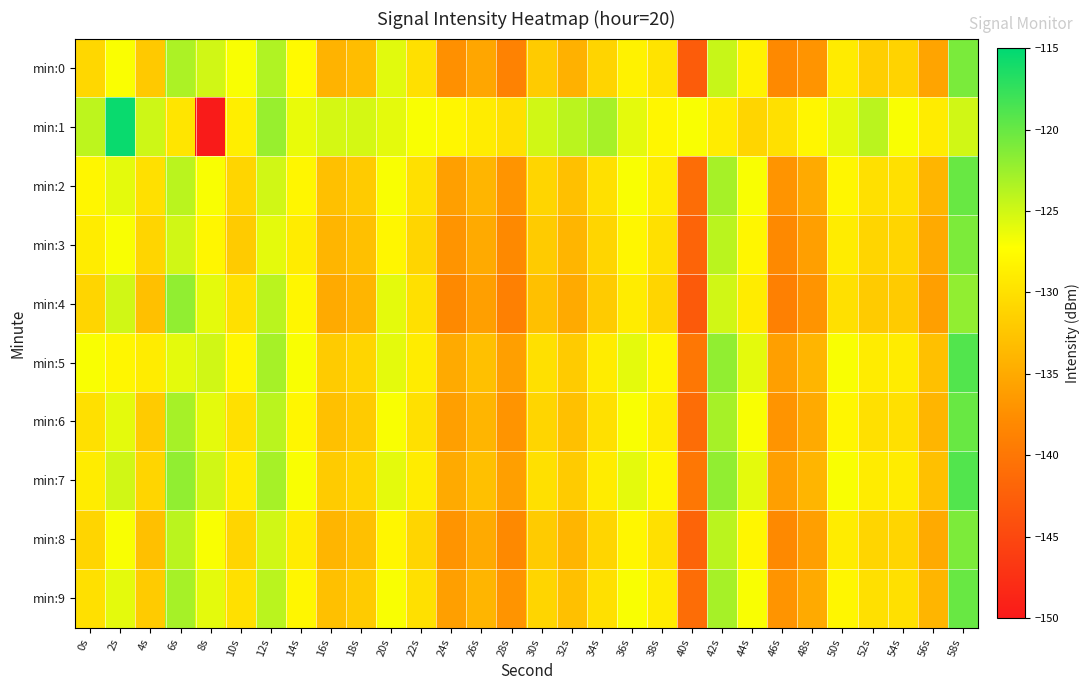

At which category is the sum across all series the highest?

58s